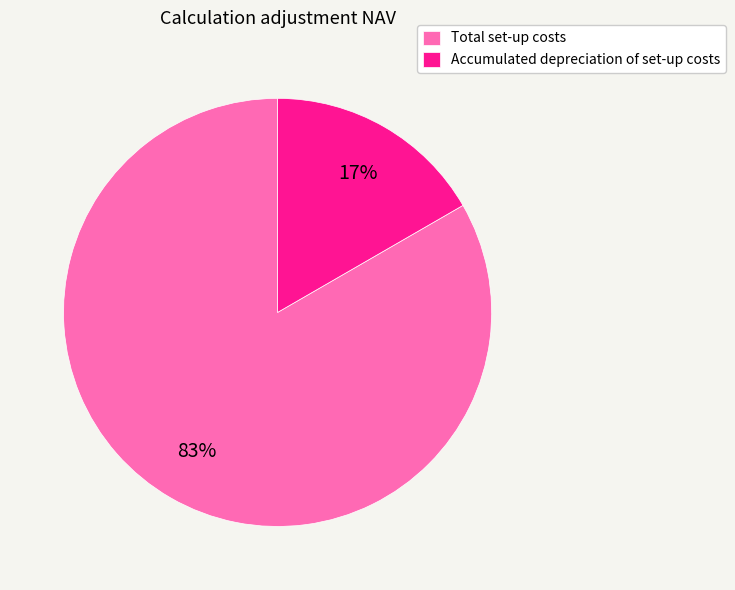

Rank the categories by value from lowest to highest.

Accumulated depreciation of set-up costs, Total set-up costs